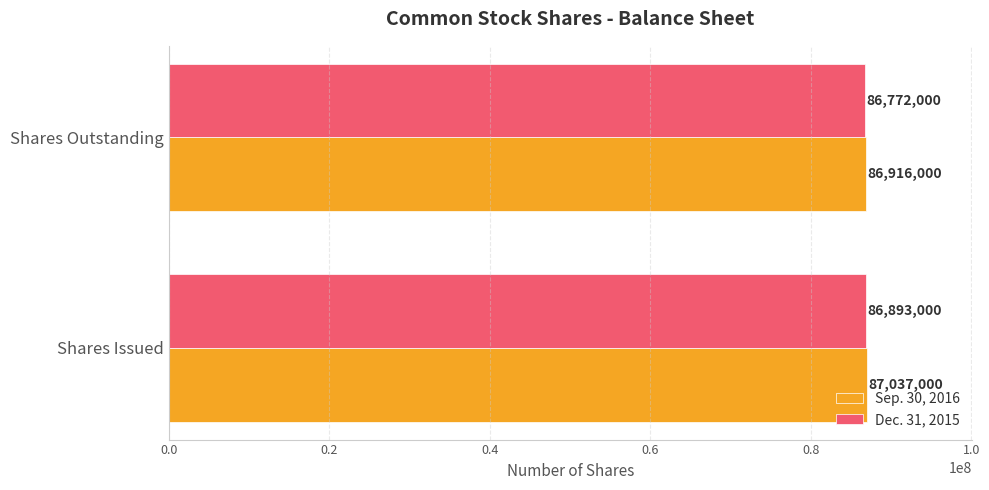

What is the approximate value of Dec. 31, 2015 at Shares Issued, to the nearest 10?

86893000